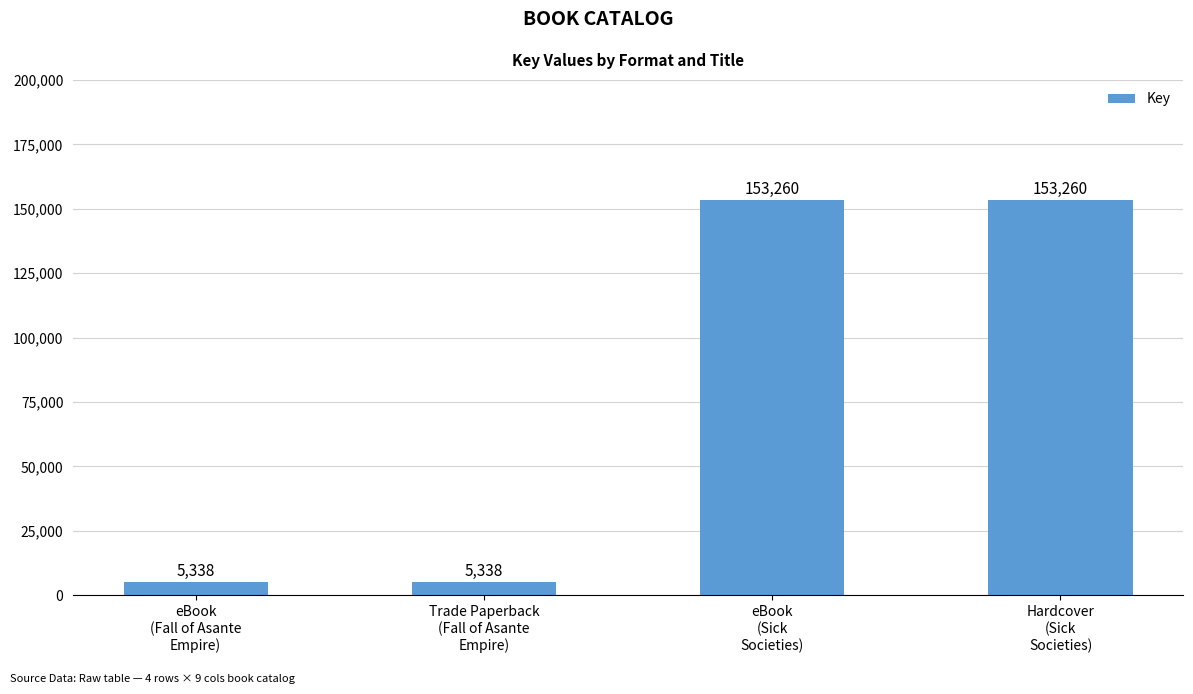

What is the sum of all values?

317196